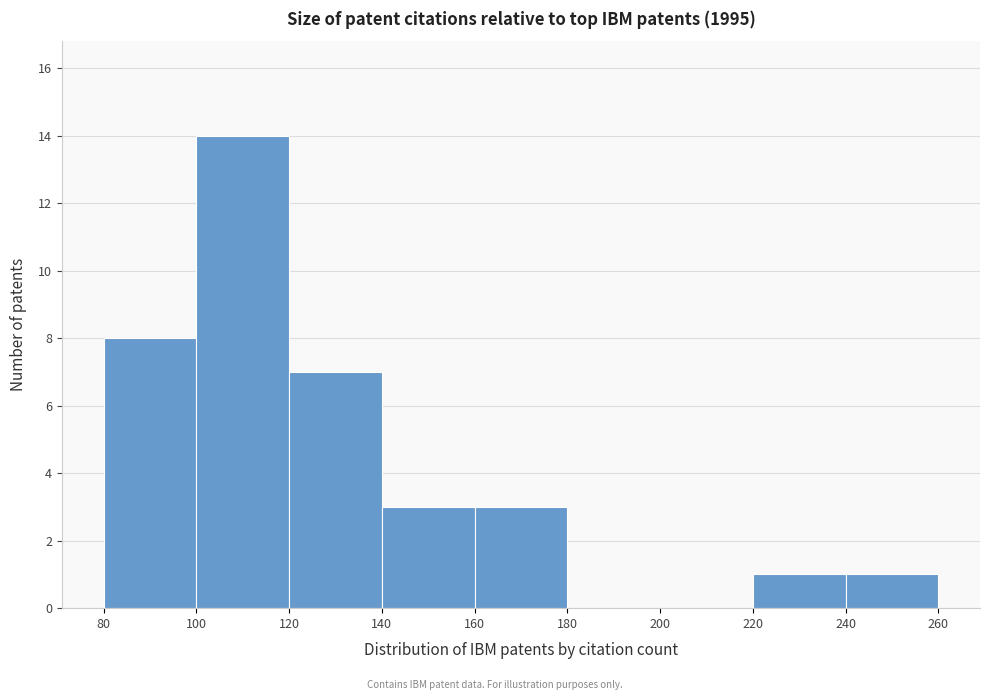

Reading left to right, list every bar in this chart as the range it spans on the x-axis followed by its height. The values are not printed on the chart, so give them approximately, as read against the axis.

80 to 100: 8
100 to 120: 14
120 to 140: 7
140 to 160: 3
160 to 180: 3
180 to 200: 0
200 to 220: 0
220 to 240: 1
240 to 260: 1